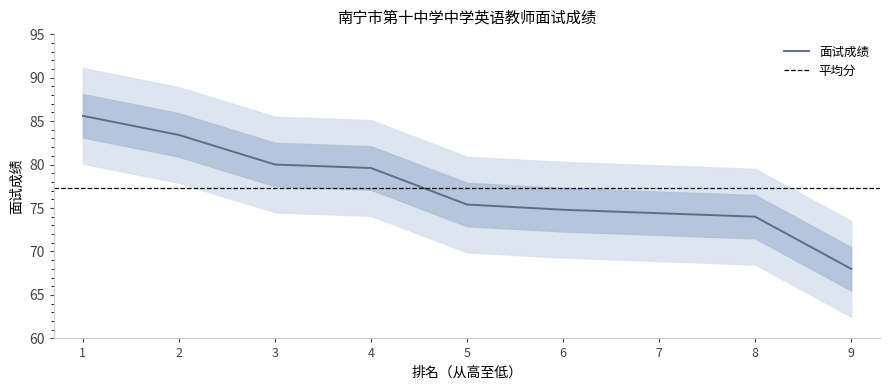

Reading right to left, what are all the values shown in this chart?

68.0	74.0	74.4	74.8	75.4	79.6	80.0	83.4	85.6